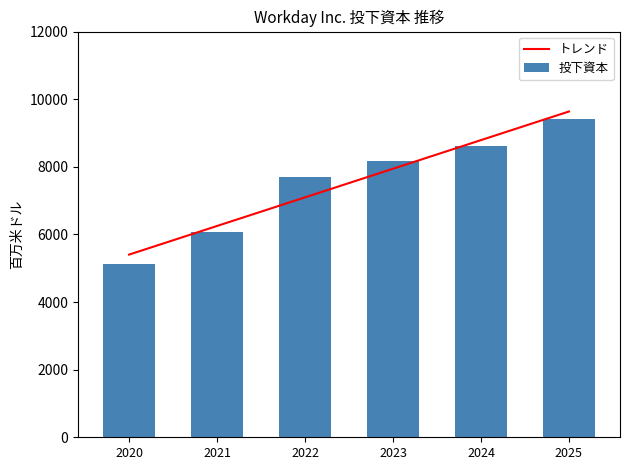

At which label is トレンド closest to 7520?

2022